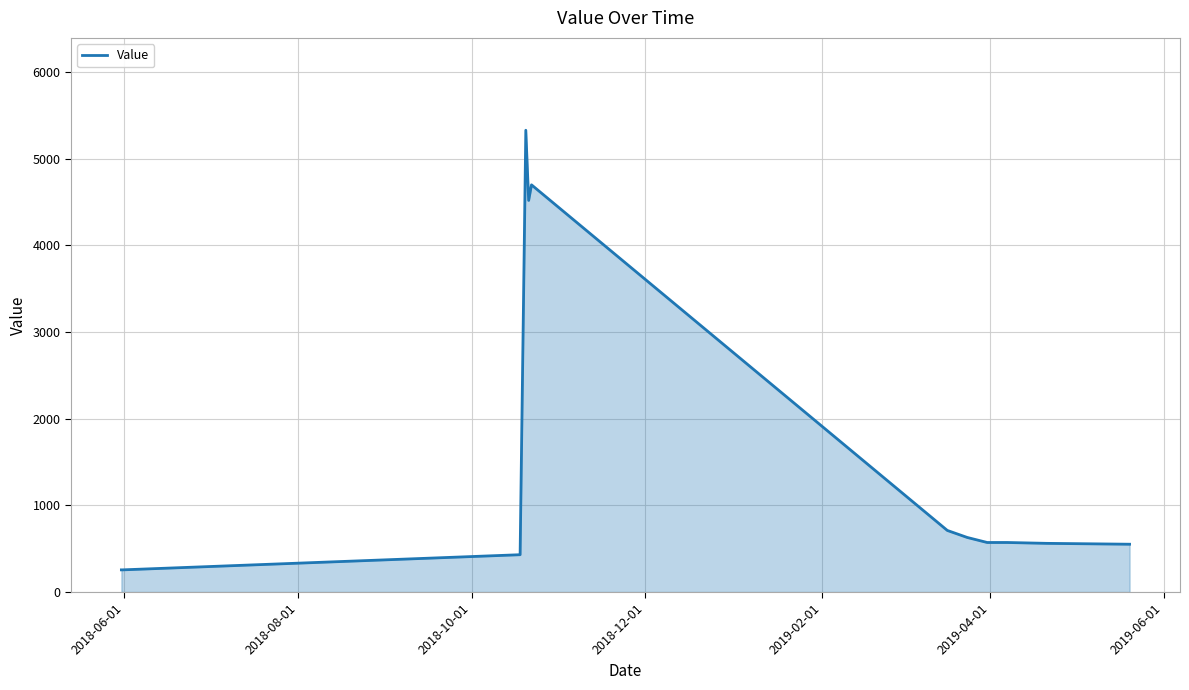

What is the difference between the maximum and minimum values?

5074